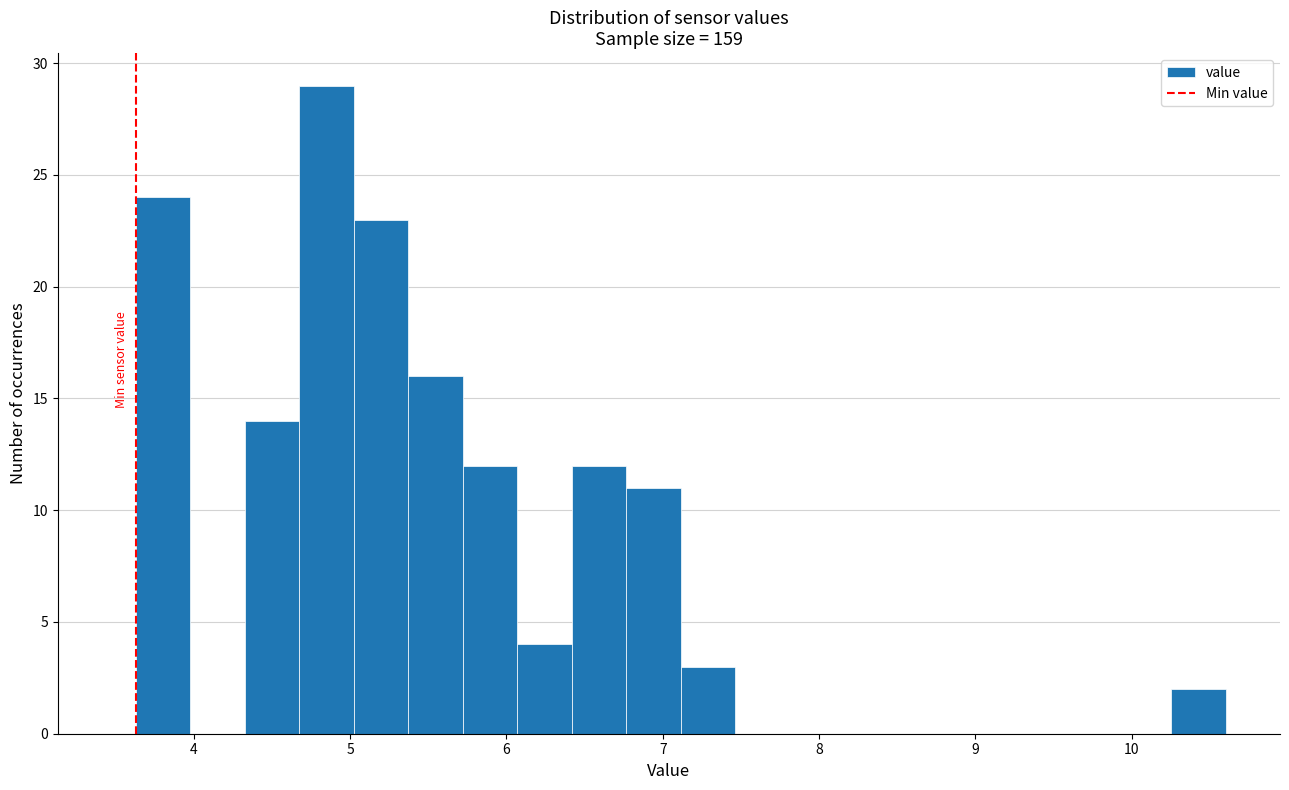

Read against the x-axis, roughly where is the centre of the tallest bar?

4.8